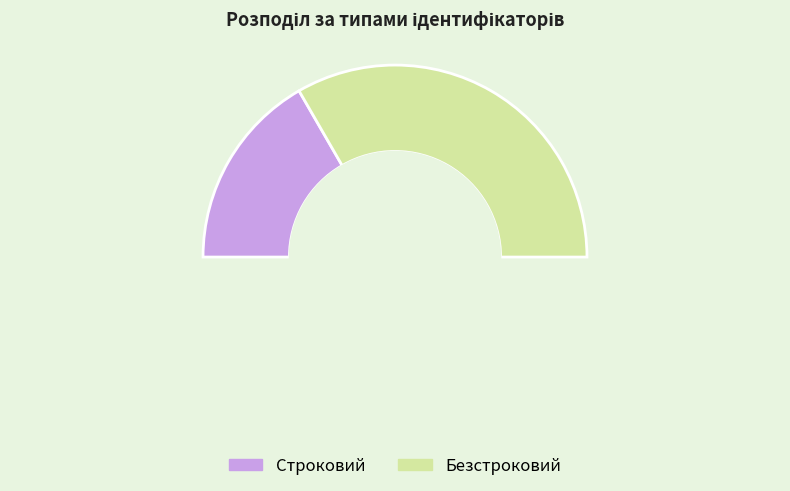

To the nearest percent, what portion does Строковий represent?

33%